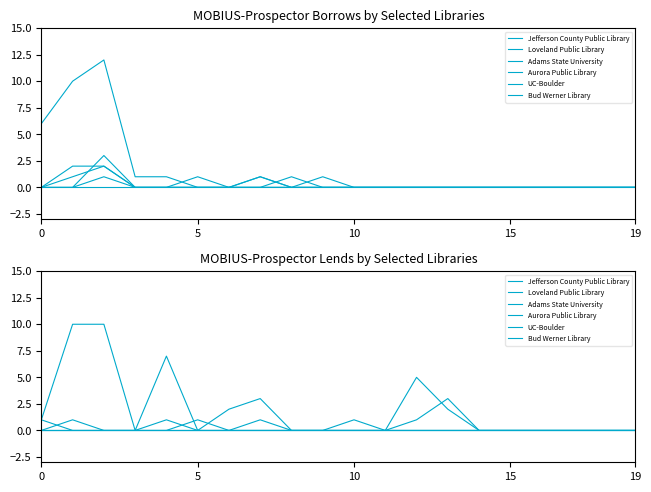

True or false: Bud Werner Library and Jefferson County Public Library intersect in this chart.

False